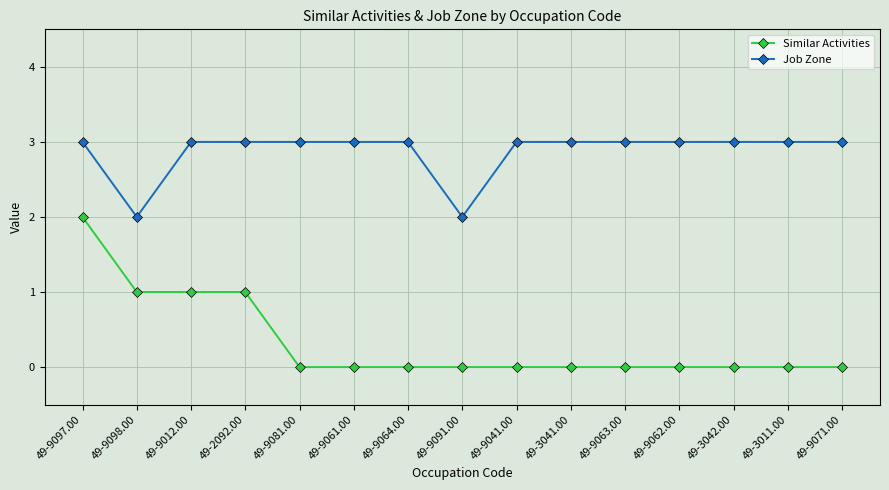

What is the difference between the second highest and second lowest values in the Job Zone series?

1